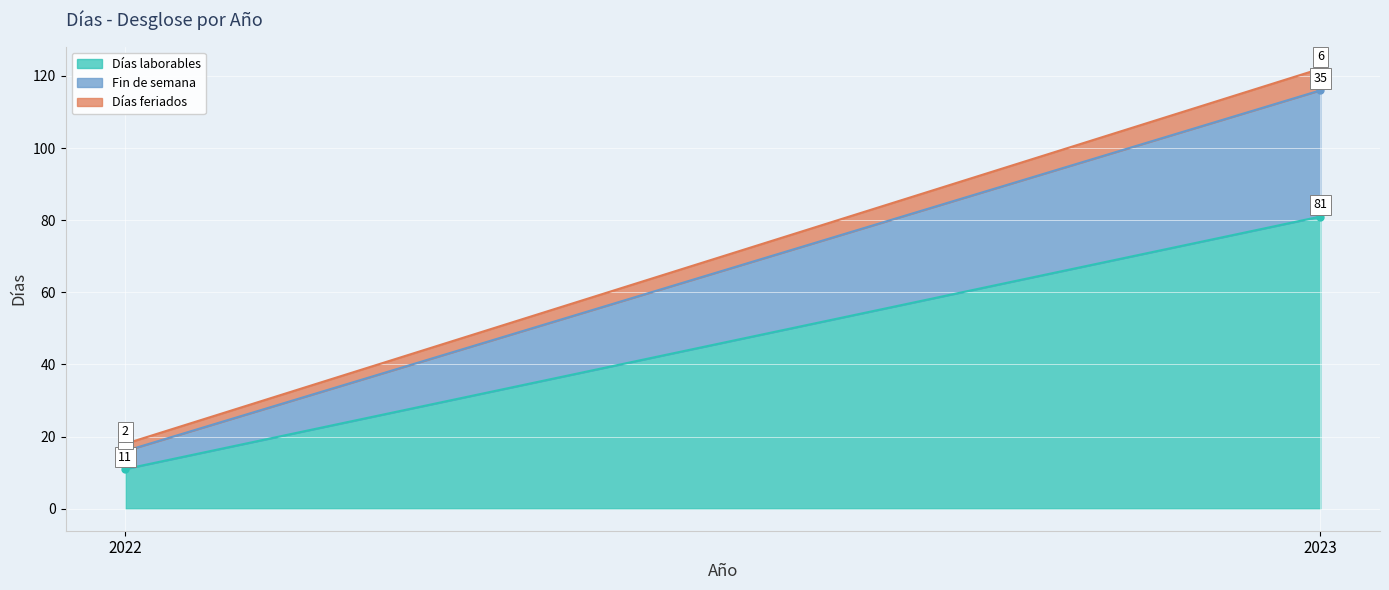

Rank the series at 2023 from highest to lowest value.

Días laborables, Fin de semana, Días feriados